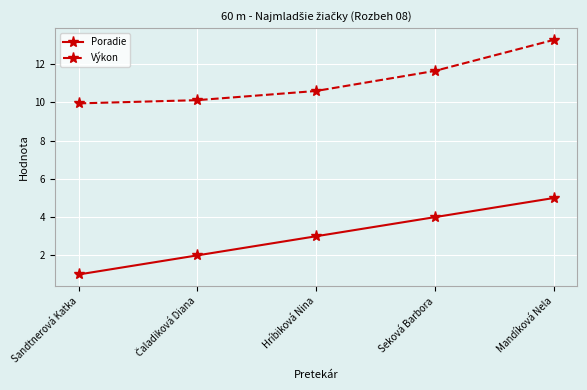

What is the label of the 5th point from the right?

Sandtnerová Katka